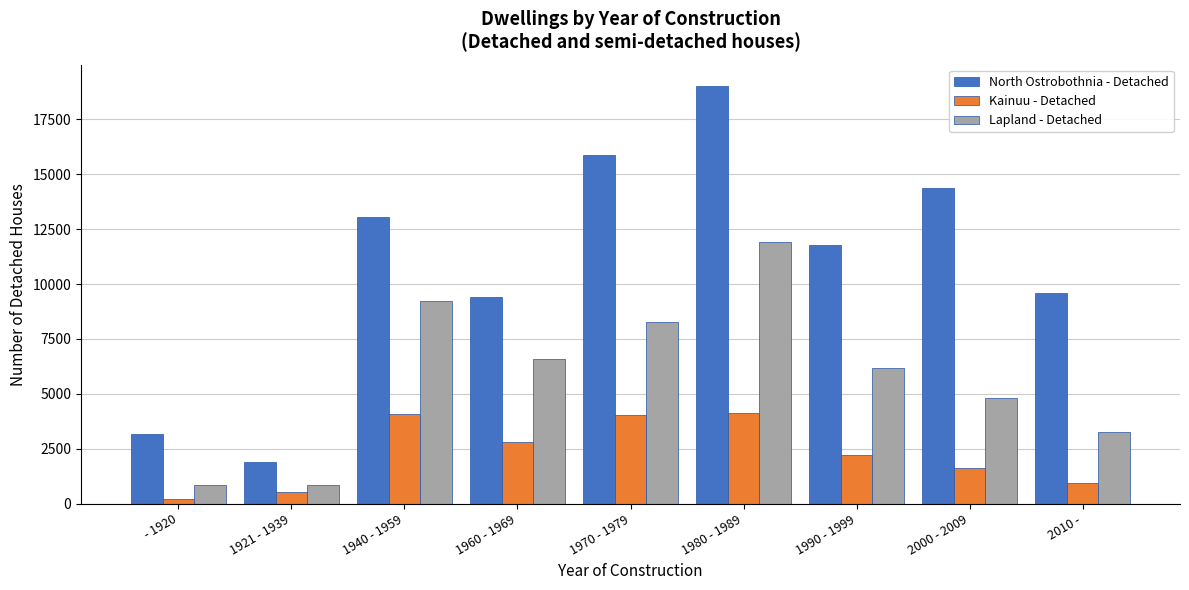

Which series has the largest total across all categories?

North Ostrobothnia - Detached